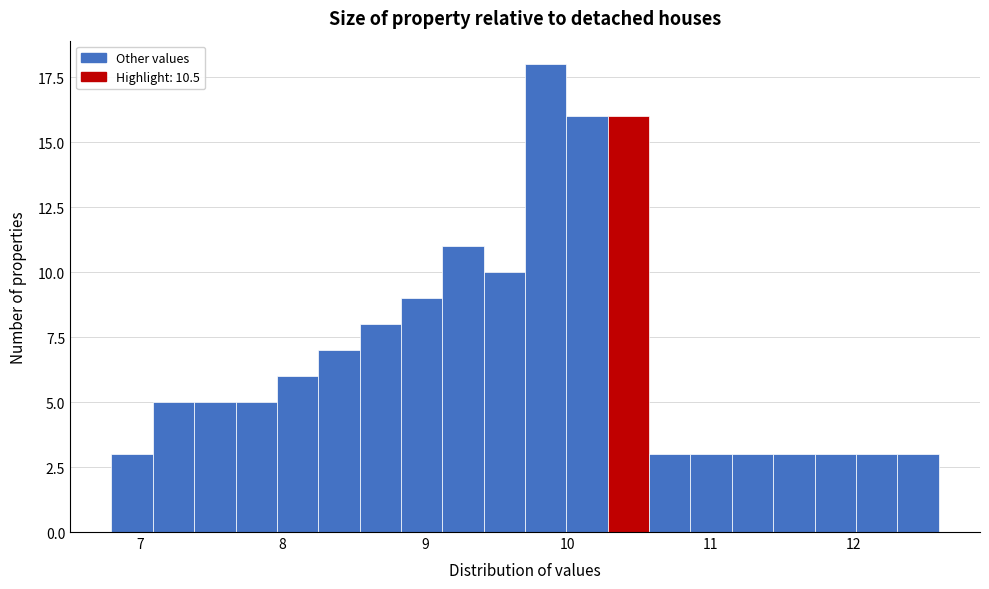

Read against the x-axis, roughly where is the centre of the tallest bar?

9.8